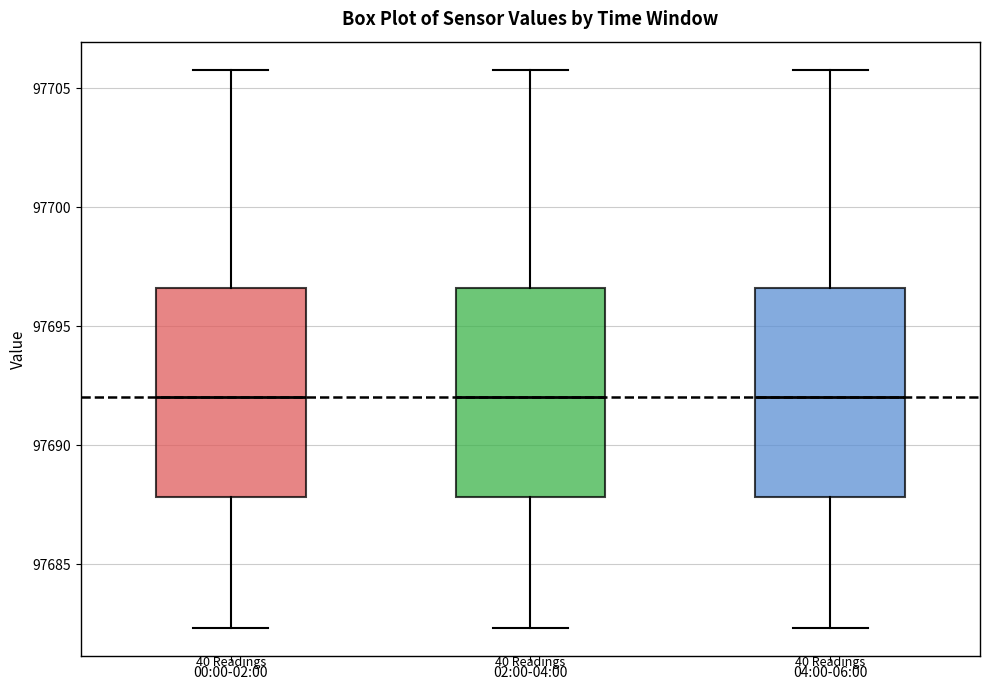

Where is the lower edge of the box for 00:00-02:00 on the y-axis? The values are not printed on the chart, so give them approximately, as read against the axis.

97688.0